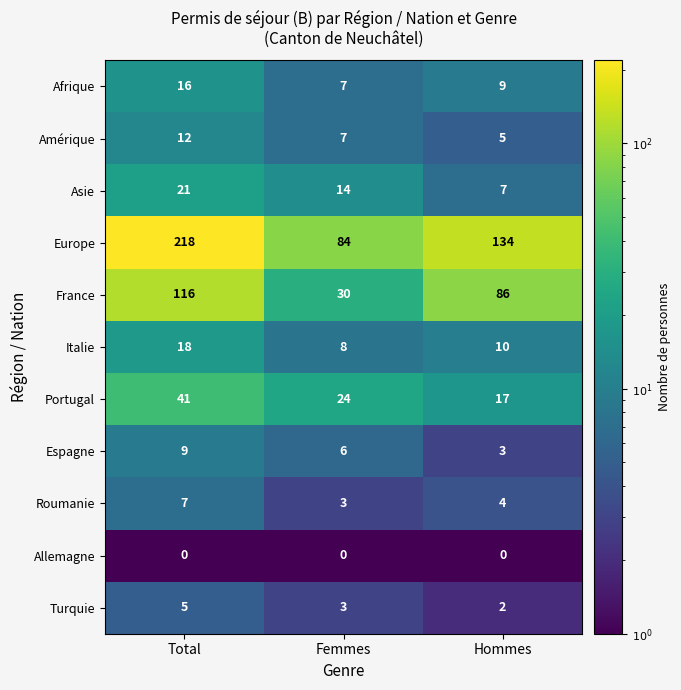

Which series changed the most between Total and Femmes?

Europe